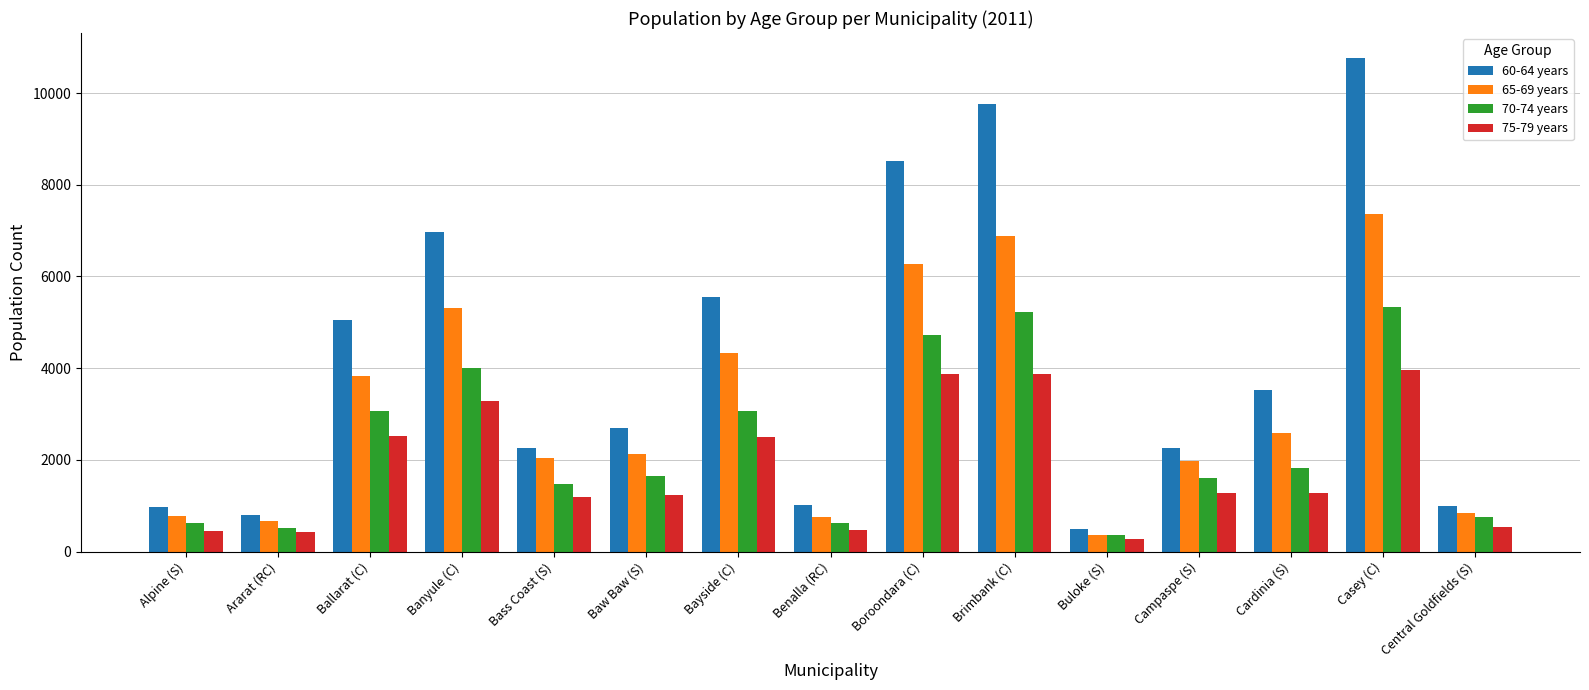

Rank the series by their maximum value, from lowest to highest.

75-79 years, 70-74 years, 65-69 years, 60-64 years